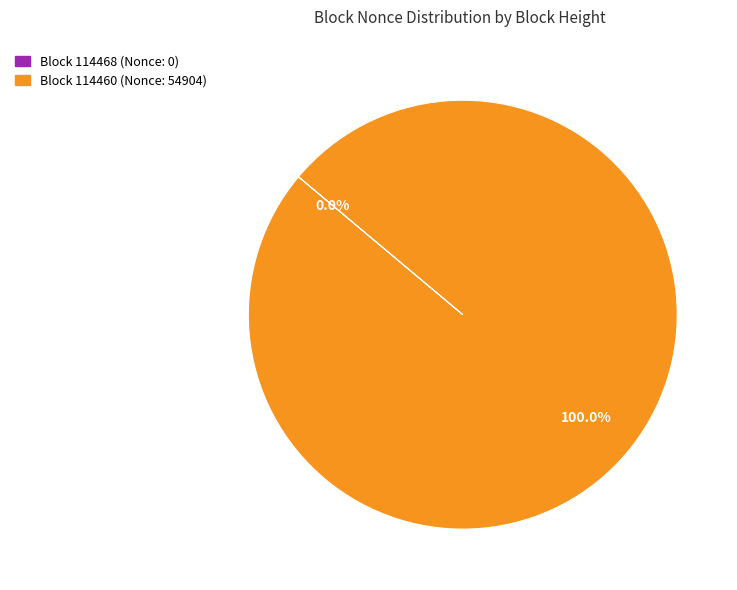

Does any single category account for the majority?

Yes